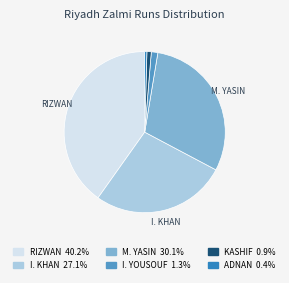

Is there a majority slice in this chart?

No